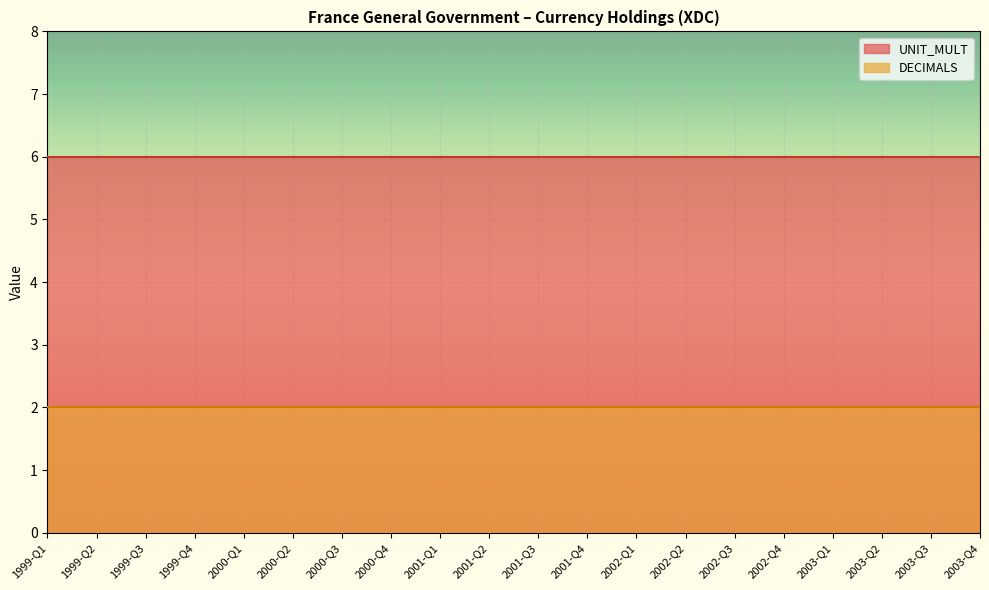

Which series has the largest total across all categories?

UNIT_MULT